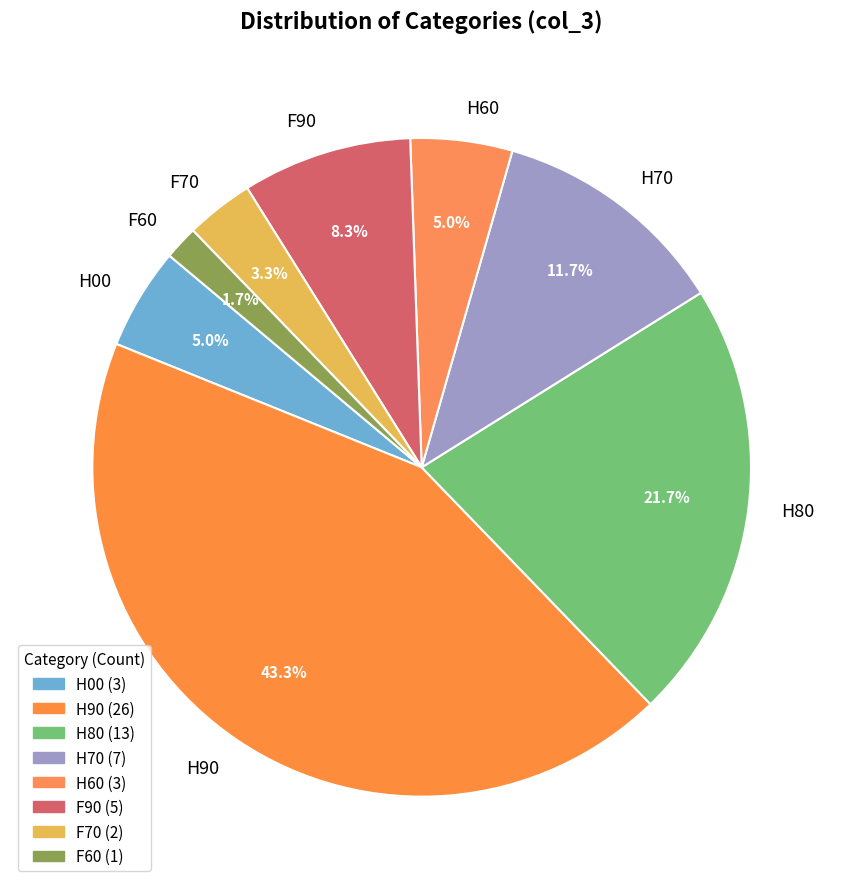

True or false: F90 accounts for 1% of the total.

False